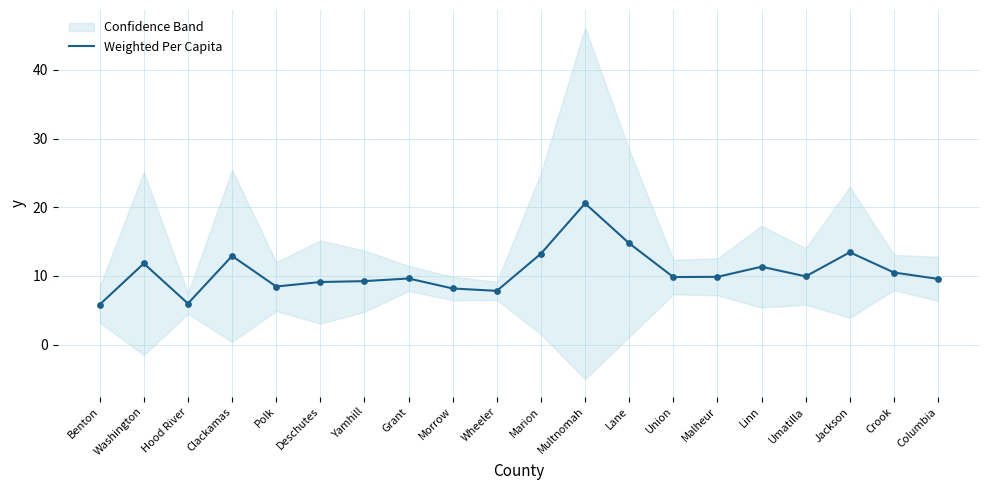

What is the ratio of the value at Benton to the value at Linn?

0.5